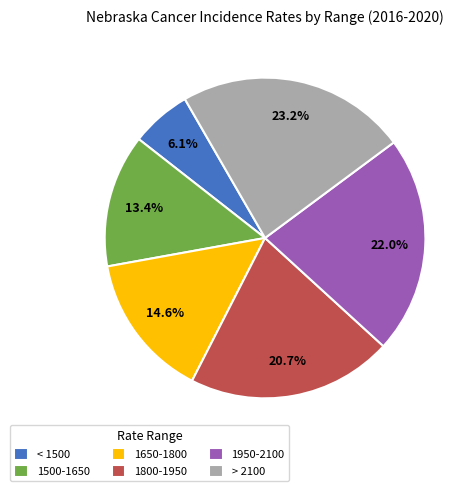

Which category has the biggest portion of the pie?

> 2100